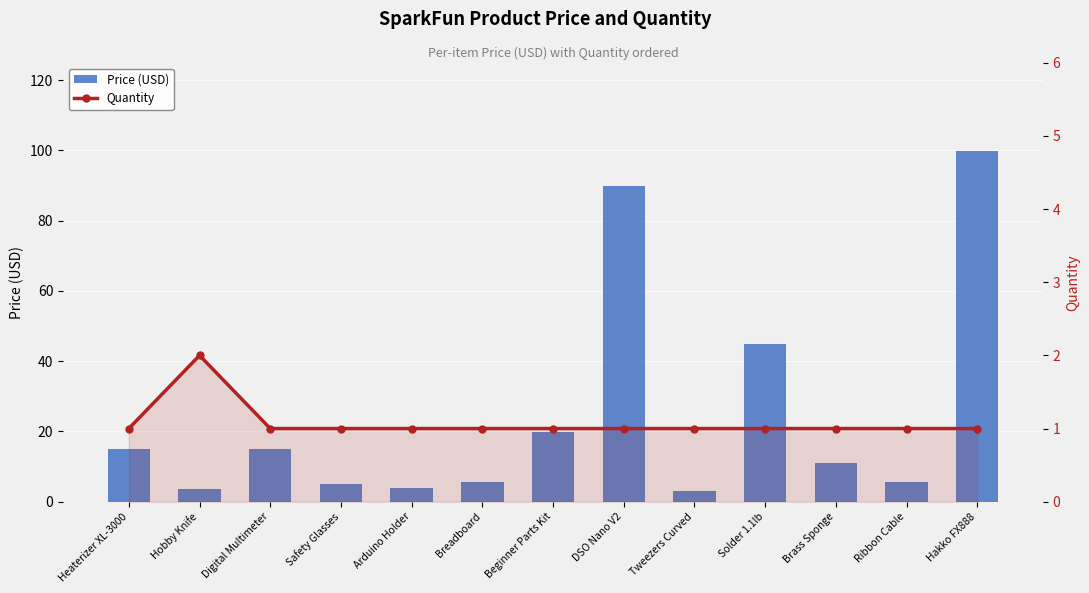

Rank the series by their average value, from highest to lowest.

Price (USD), Quantity